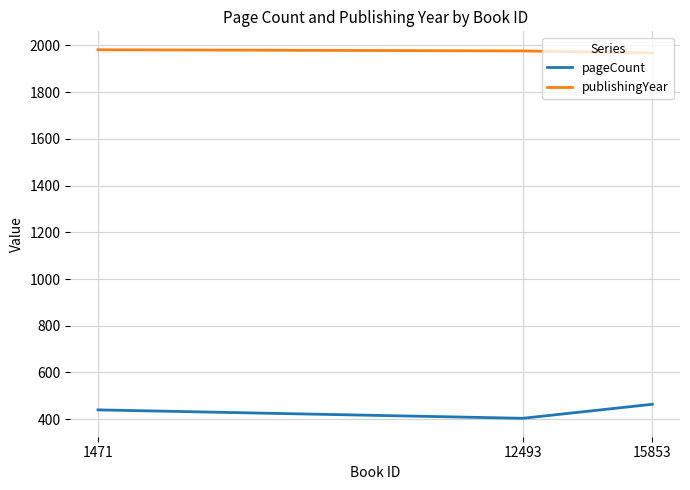

Count the number of categories in the chart.

3